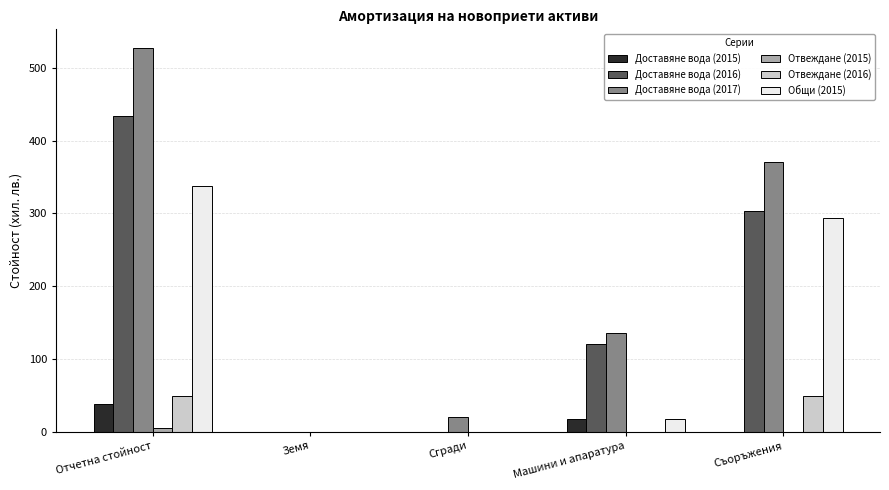

What is the sum of all Доставяне вода (2015) values?

56.0